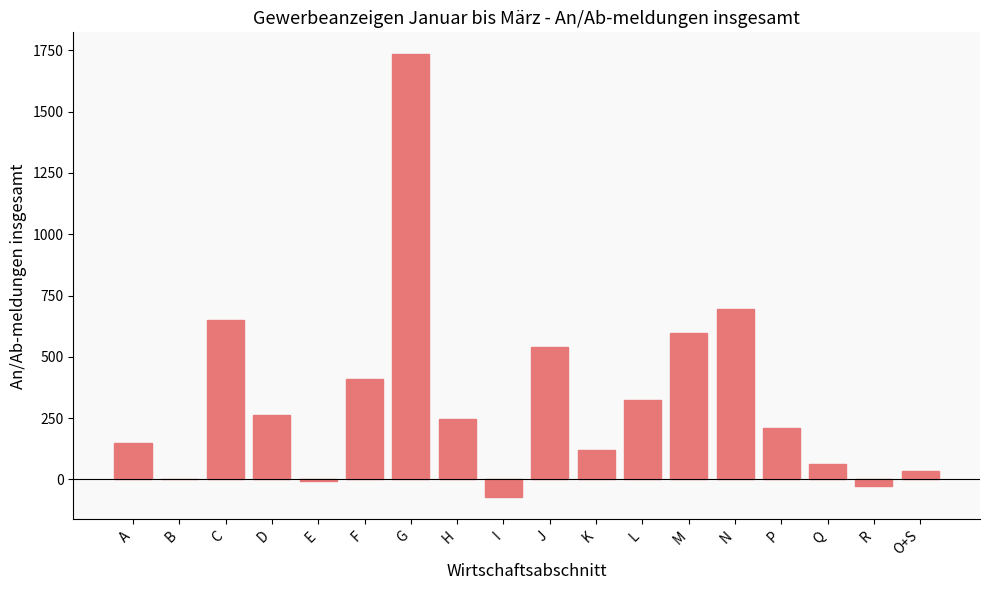

What is the average value?

329